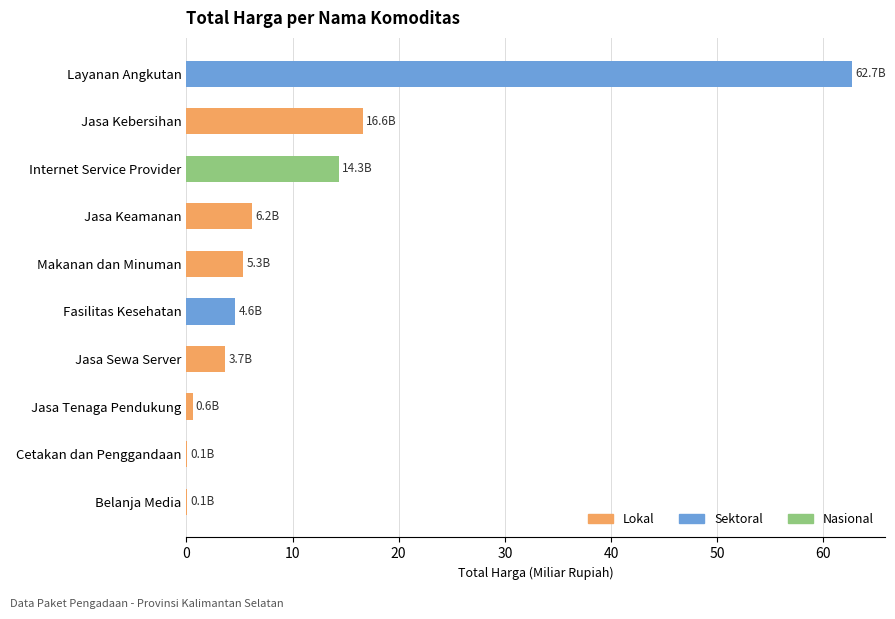

At which category is the sum across all series the highest?

Layanan Angkutan